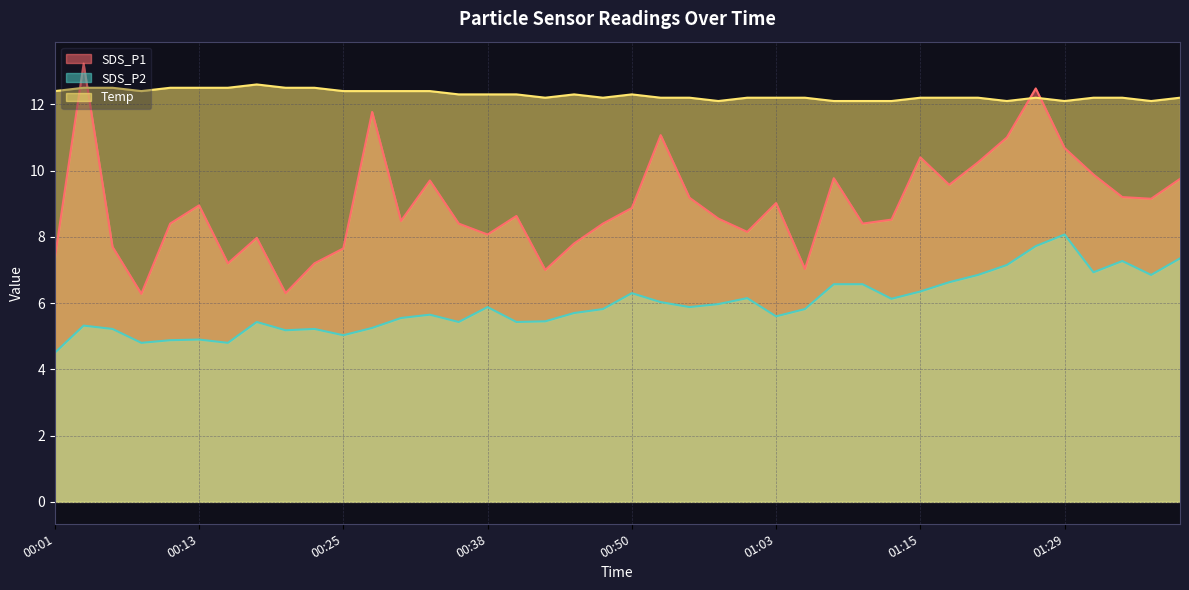

What are all the series names shown in the legend?

SDS_P1, SDS_P2, Temp